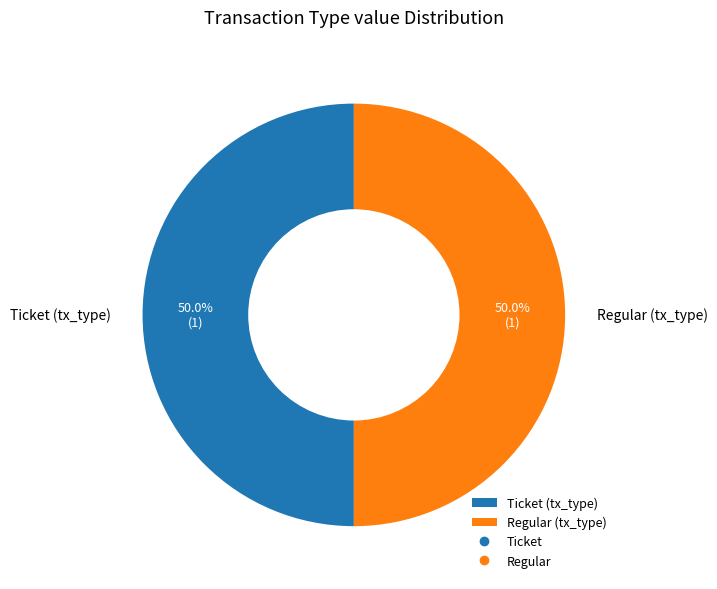

What is the total percentage of Ticket and Regular?

100.0%